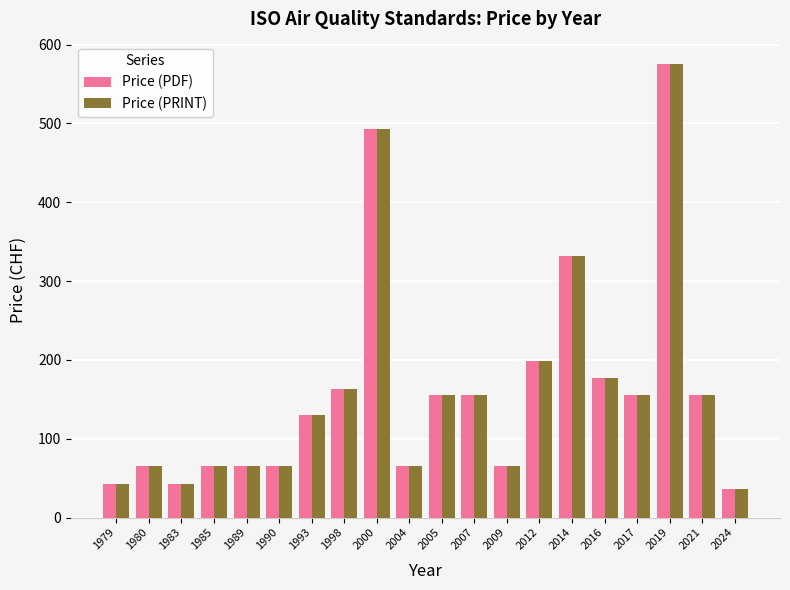

At which label does Price (PRINT) first exceed 155?

1998